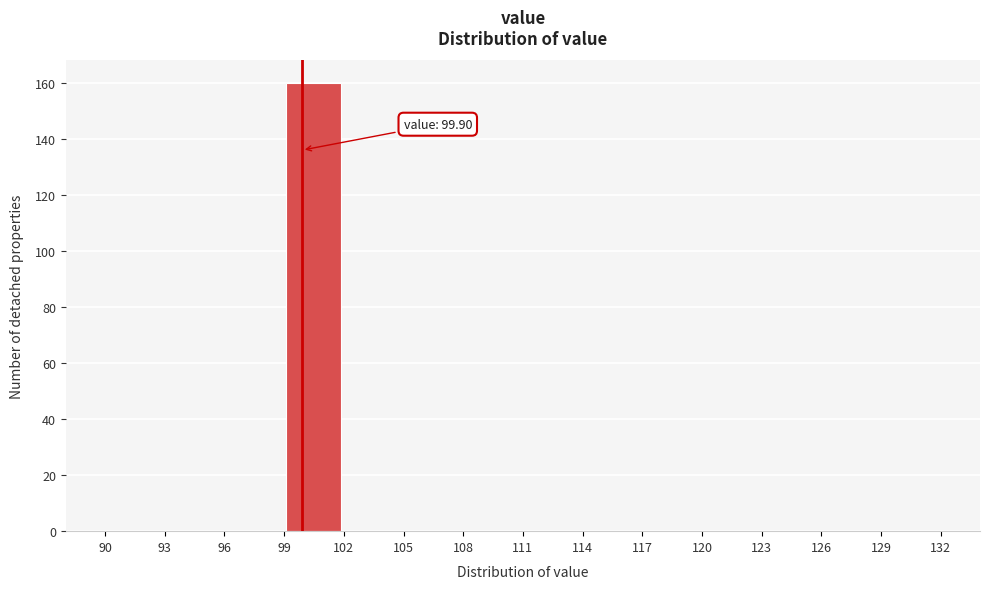

Over which range of the x-axis is the bar tallest?

99 to 102